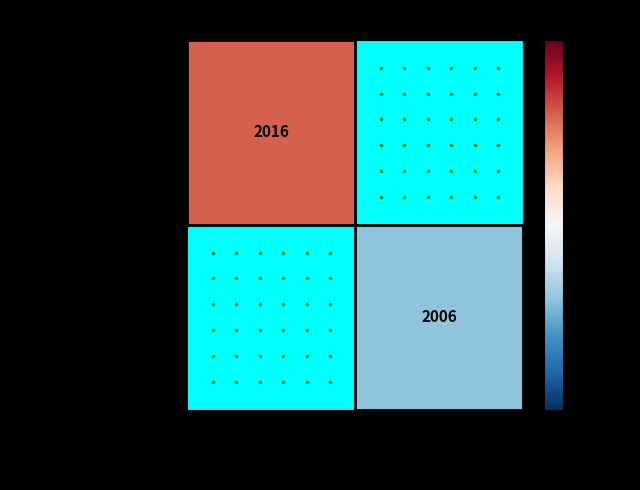

What is the maximum value shown in the chart?

2016.0